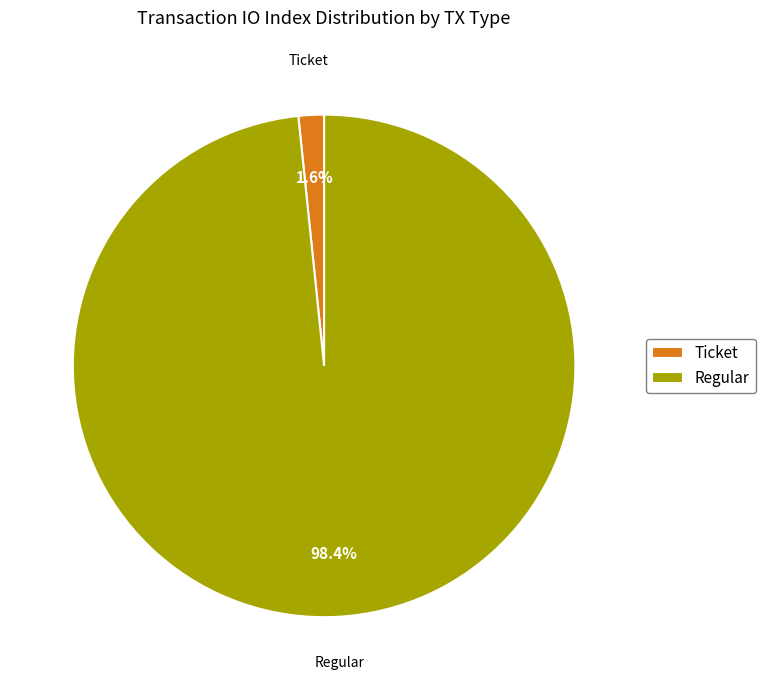

How many segments does this pie chart have?

2